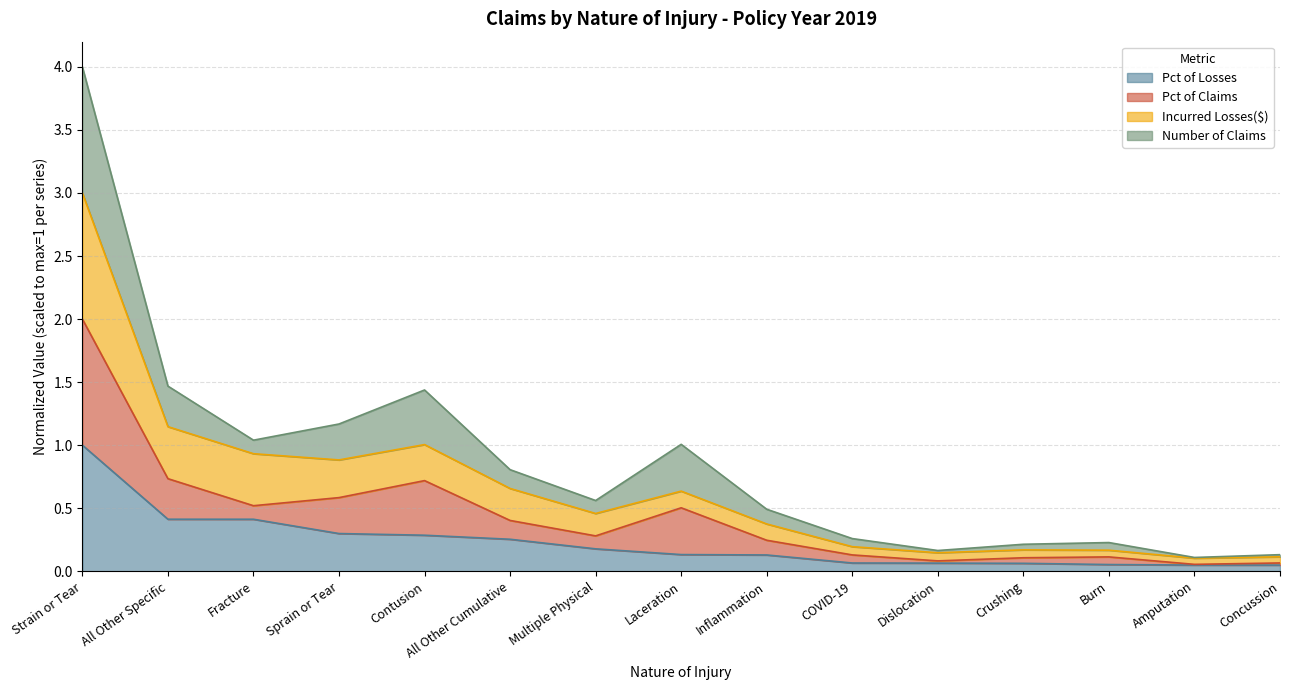

True or false: Incurred Losses($) and Pct of Losses intersect in this chart.

False